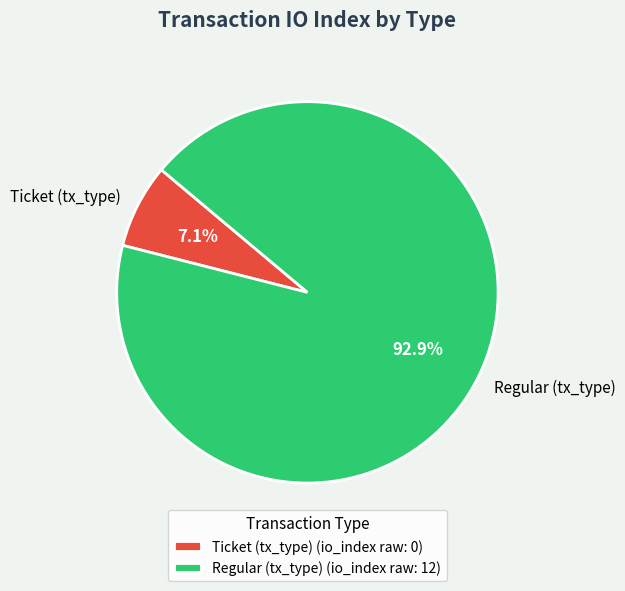

Between Regular (tx_type) and Ticket (tx_type), which is larger?

Regular (tx_type)